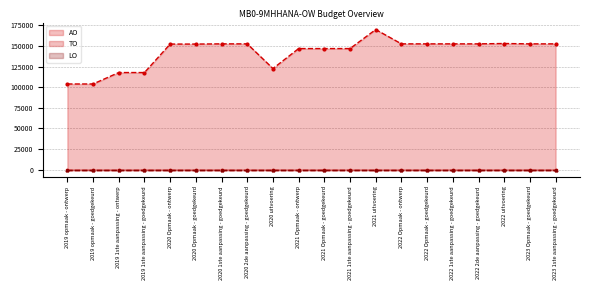

What position from the left is 2020 uitvoering?

9